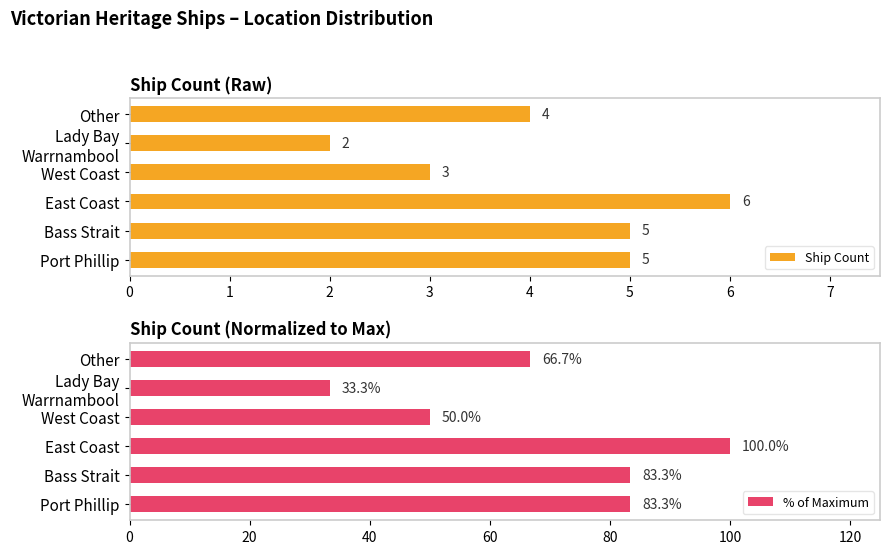

At how many categories does at least one series exceed 17?

6